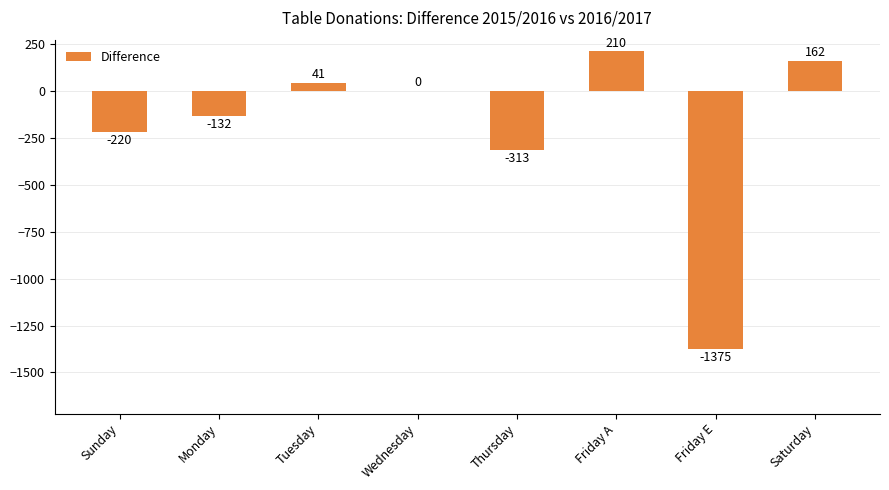

What is the difference between the values at Friday E and Wednesday?

1375